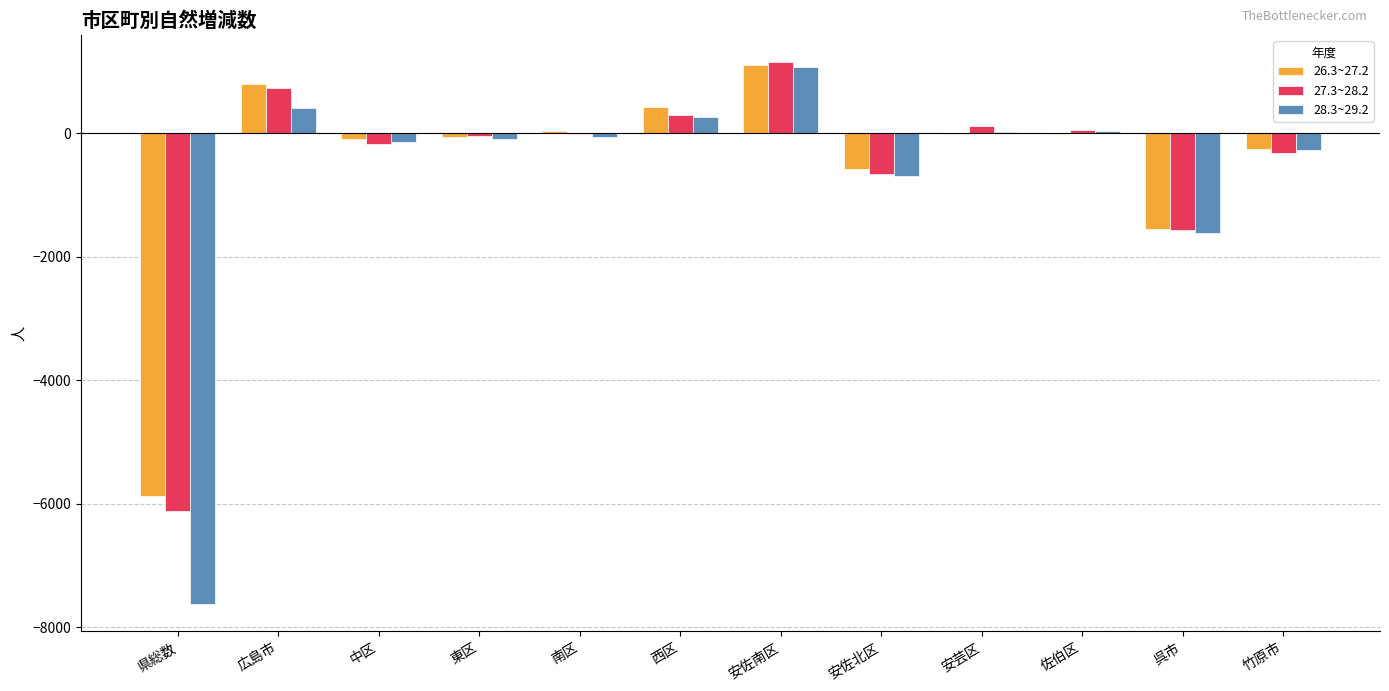

Between 県総数 and 呉市, which series saw the biggest shift?

28.3~29.2